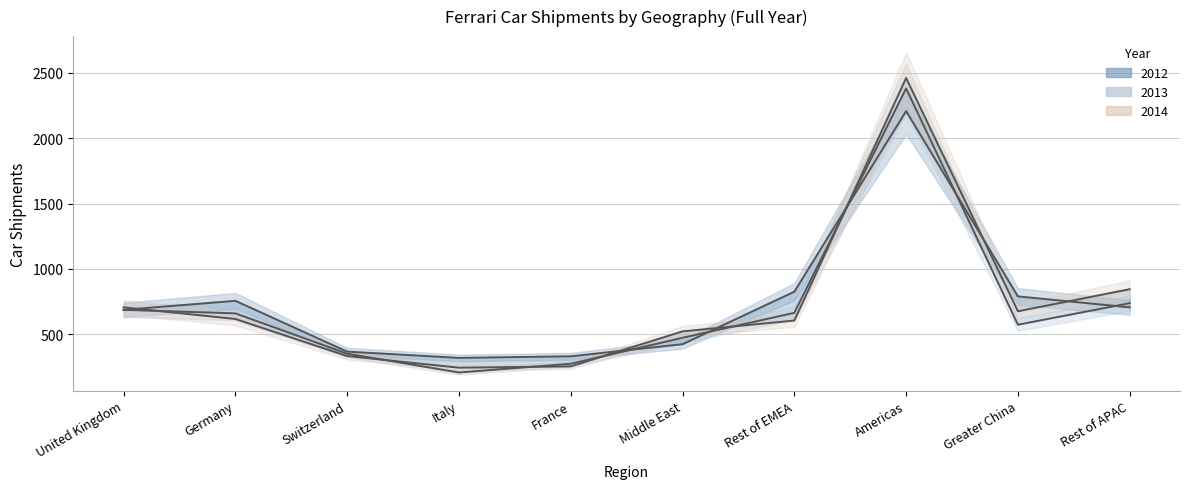

How many data points in 2013 are above 659?

4